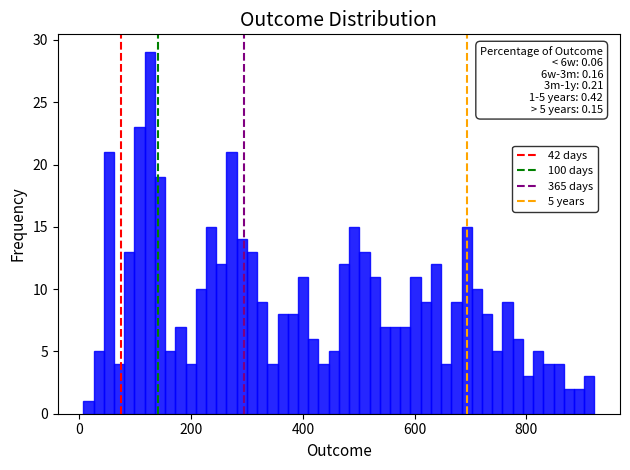

Read against the x-axis, roughly where is the centre of the tallest bar?

120